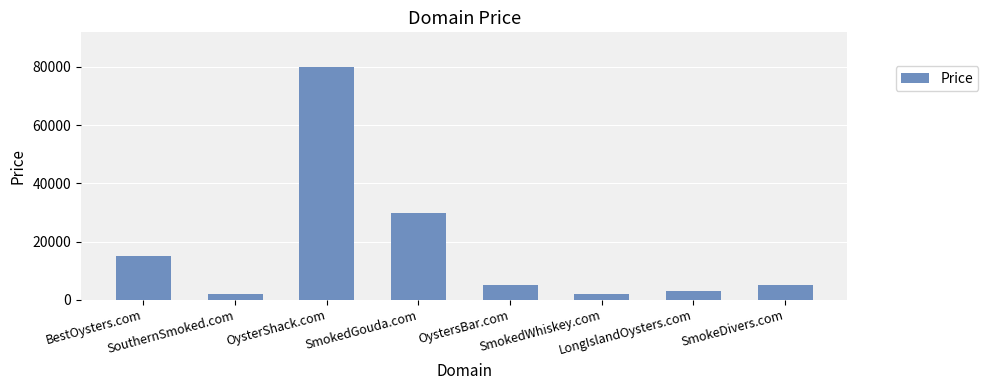

Reading left to right, list all the values displayed in this chart.

BestOysters.com=14888	SouthernSmoked.com=1888	OysterShack.com=79888	SmokedGouda.com=29888	OystersBar.com=4888	SmokedWhiskey.com=1888	LongIslandOysters.com=2888	SmokeDivers.com=4888